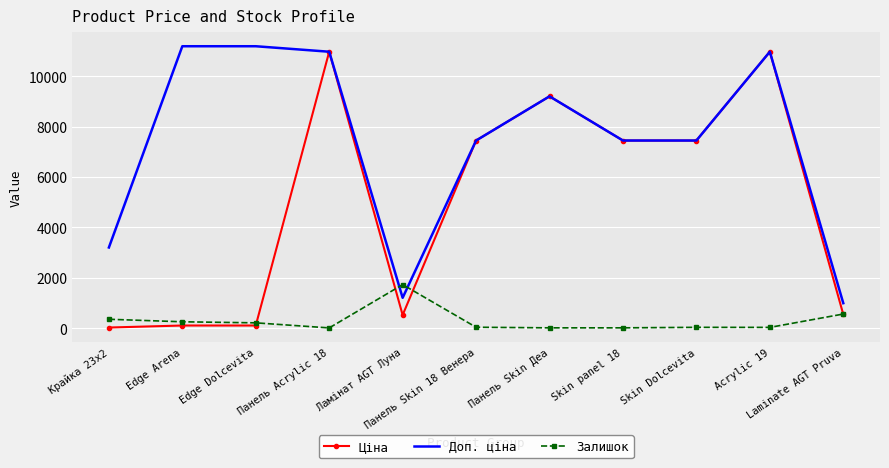

What is the spread (max minus min) of values at Ламінат AGT Луна?

1205.8